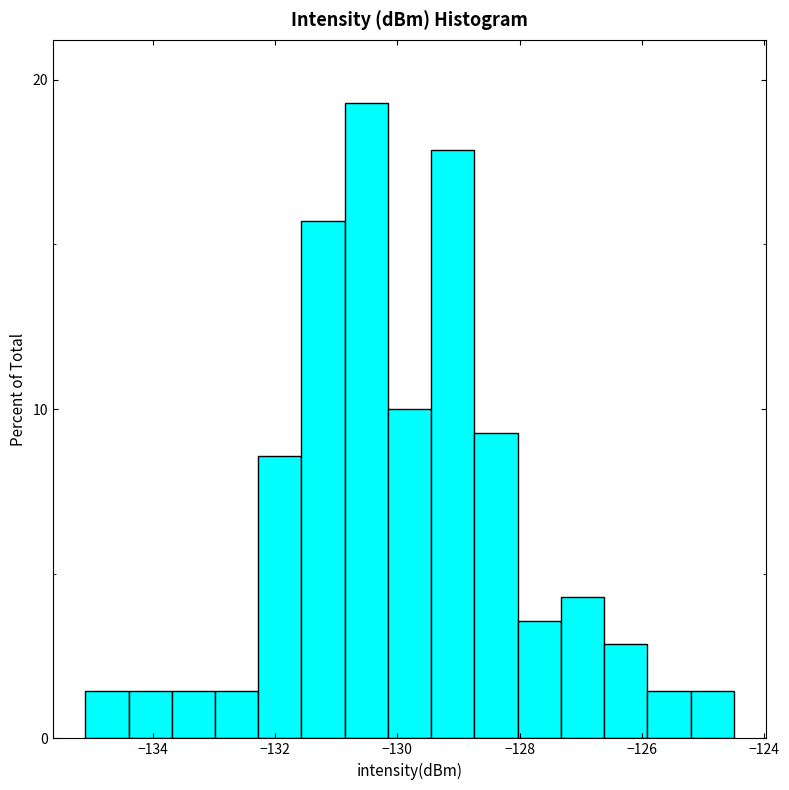

Read against the x-axis, roughly where is the centre of the tallest bar?

-130.6